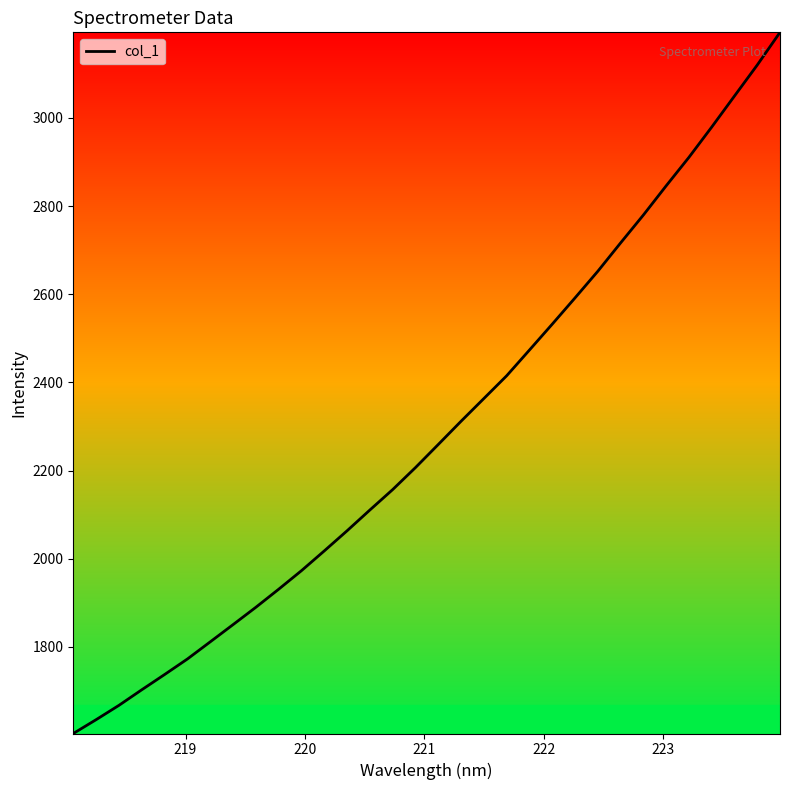

What is the smallest value displayed?

1603.5